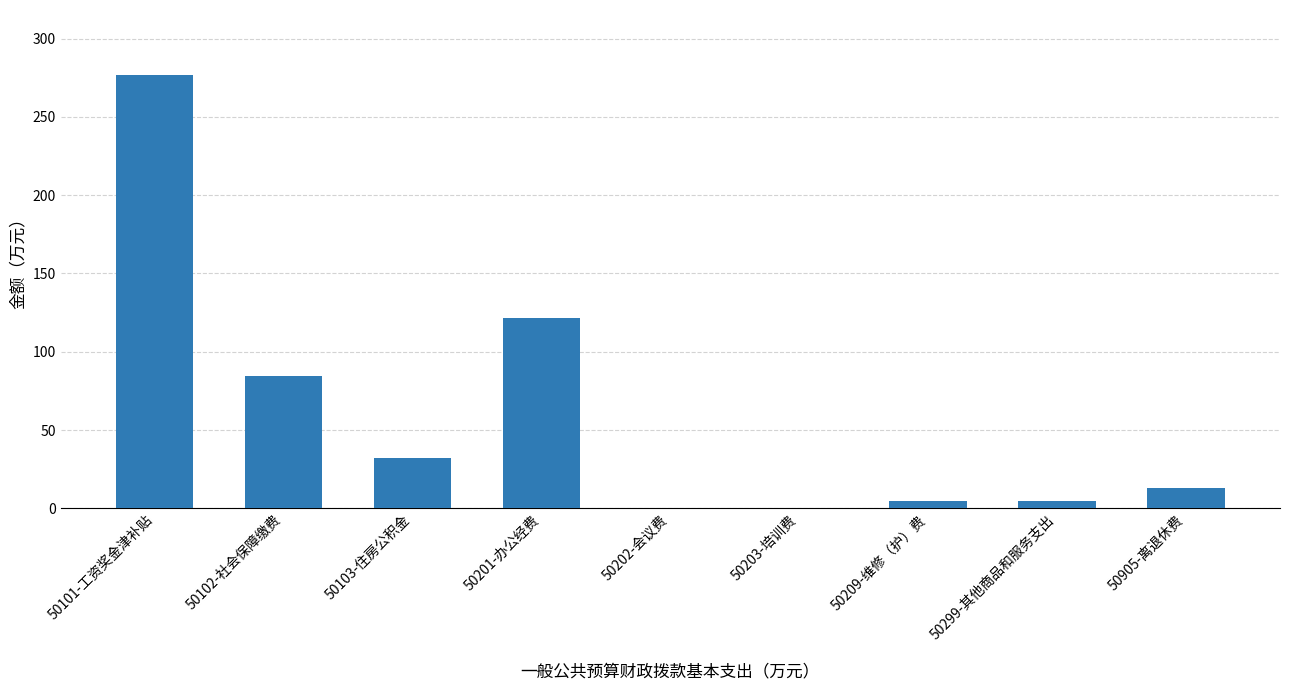

The value at 50201-办公经费 is 121.6. True or false?

True